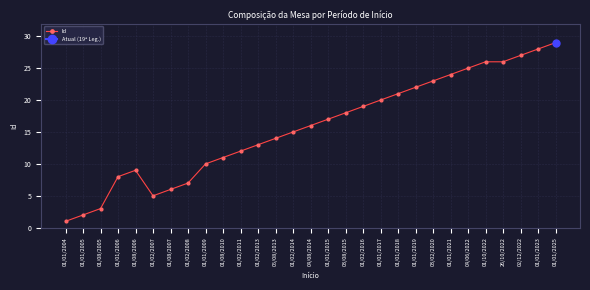

How many interior local peaks (higher than both neighbors) does the data have?

1